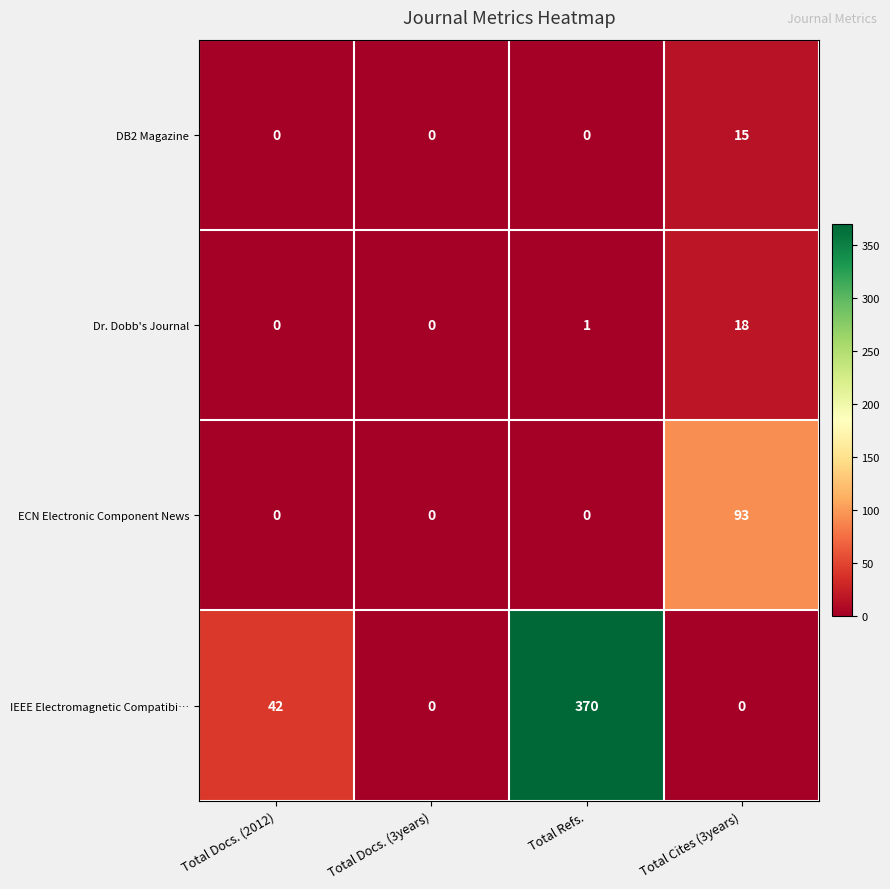

How many categories are shown in the chart?

4